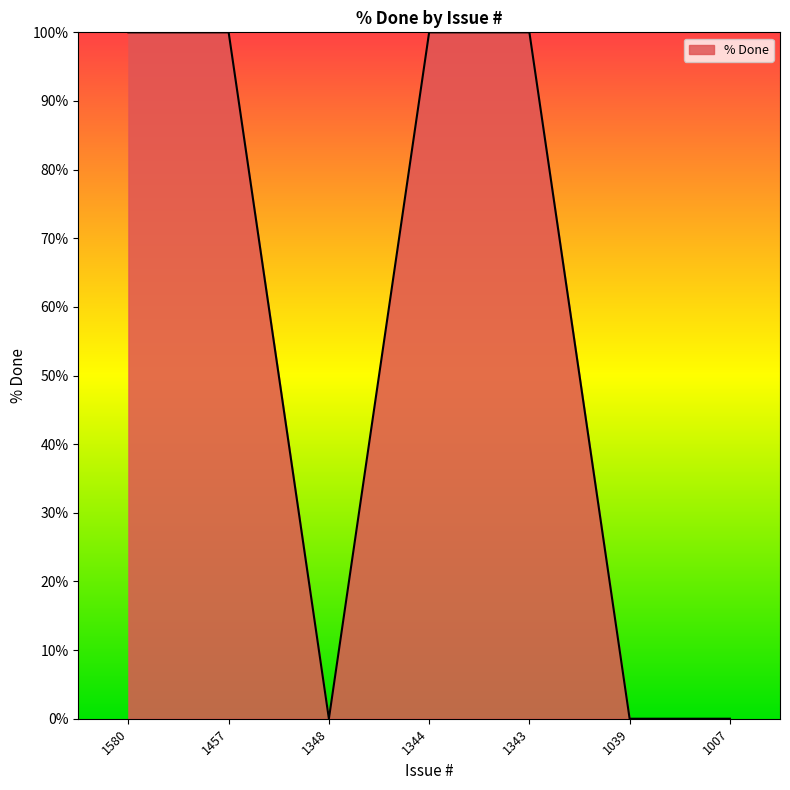

Which has a higher value, 1343 or 1007?

1343